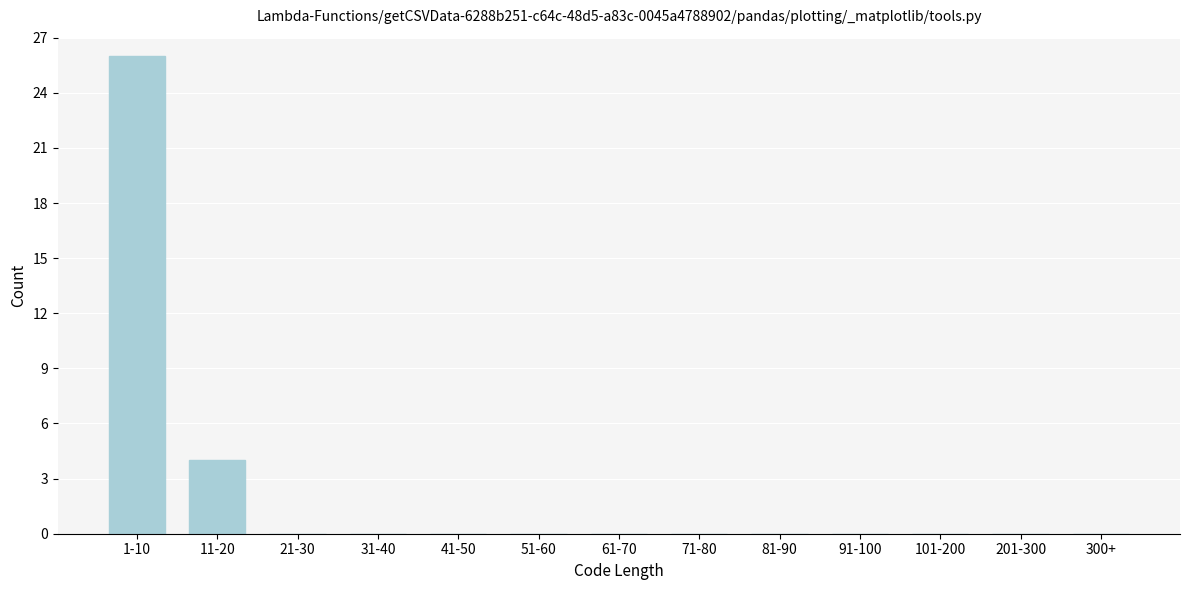

Reading left to right, what are all the values shown in this chart?

1-10=26	11-20=4	21-30=0	31-40=0	41-50=0	51-60=0	61-70=0	71-80=0	81-90=0	91-100=0	101-200=0	201-300=0	300+=0